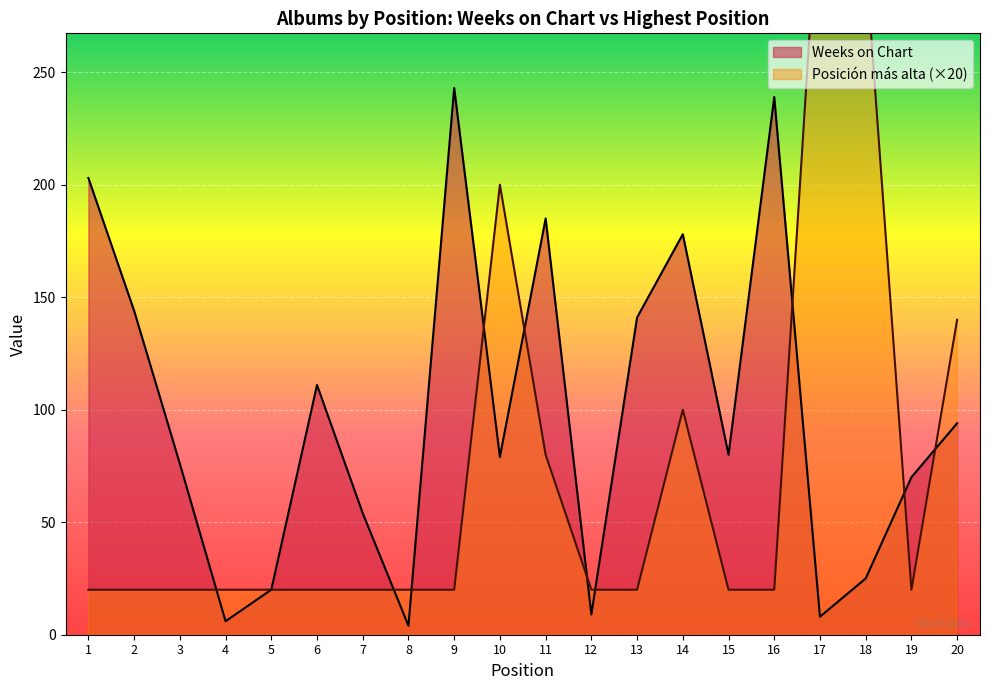

What is the value of the Posición más alta point at the 20th from the left?

140